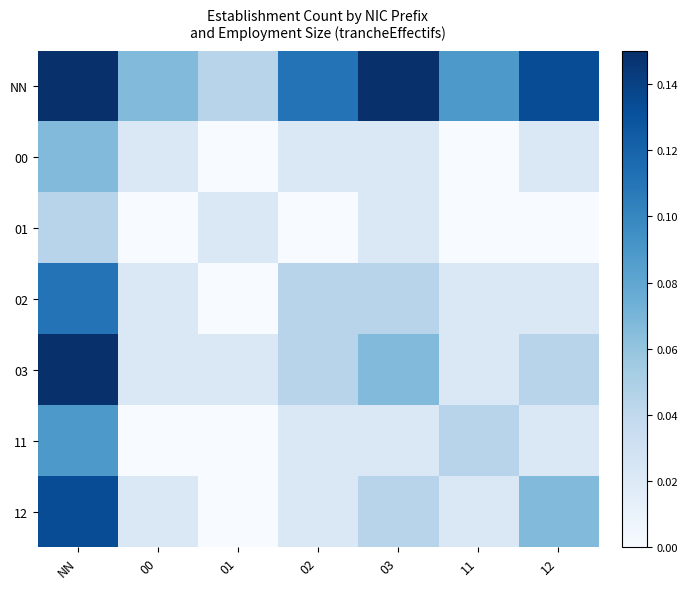

Between 01 and 03, which is larger?

03